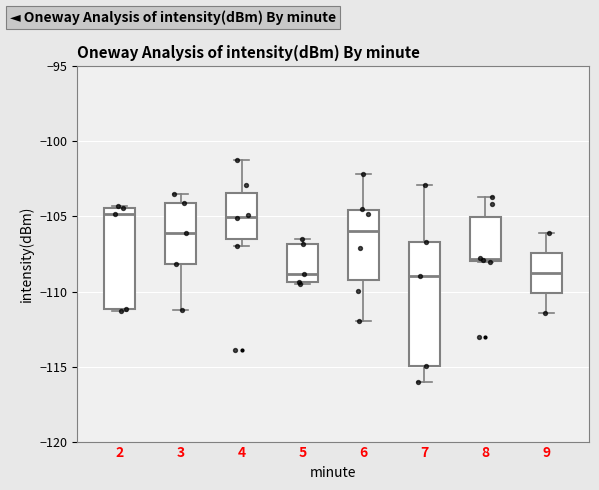

Reading left to right, transcribe this box plot: for each box, give where its median line is, the range the box spans, and where its two whiskers end, as read against the y-axis. The values are not printed on the chart, so give them approximately, as read against the axis.

2: median -105.0, box -111.0 to -104.5, whiskers -111.5 to -104.5
3: median -106.0, box -108.0 to -104.0, whiskers -111.5 to -103.5
4: median -105.0, box -106.5 to -103.5, whiskers -107.0 to -101.0
5: median -109.0, box -109.5 to -107.0, whiskers -109.5 (just below the box's lower edge) to -106.5
6: median -106.0, box -109.0 to -104.5, whiskers -112.0 to -102.0
7: median -109.0, box -115.0 to -106.5, whiskers -116.0 to -103.0
8: median -108.0, box -108.0 to -105.0, whiskers -108.0 to -103.5
9: median -109.0, box -110.0 to -107.5, whiskers -111.5 to -106.0